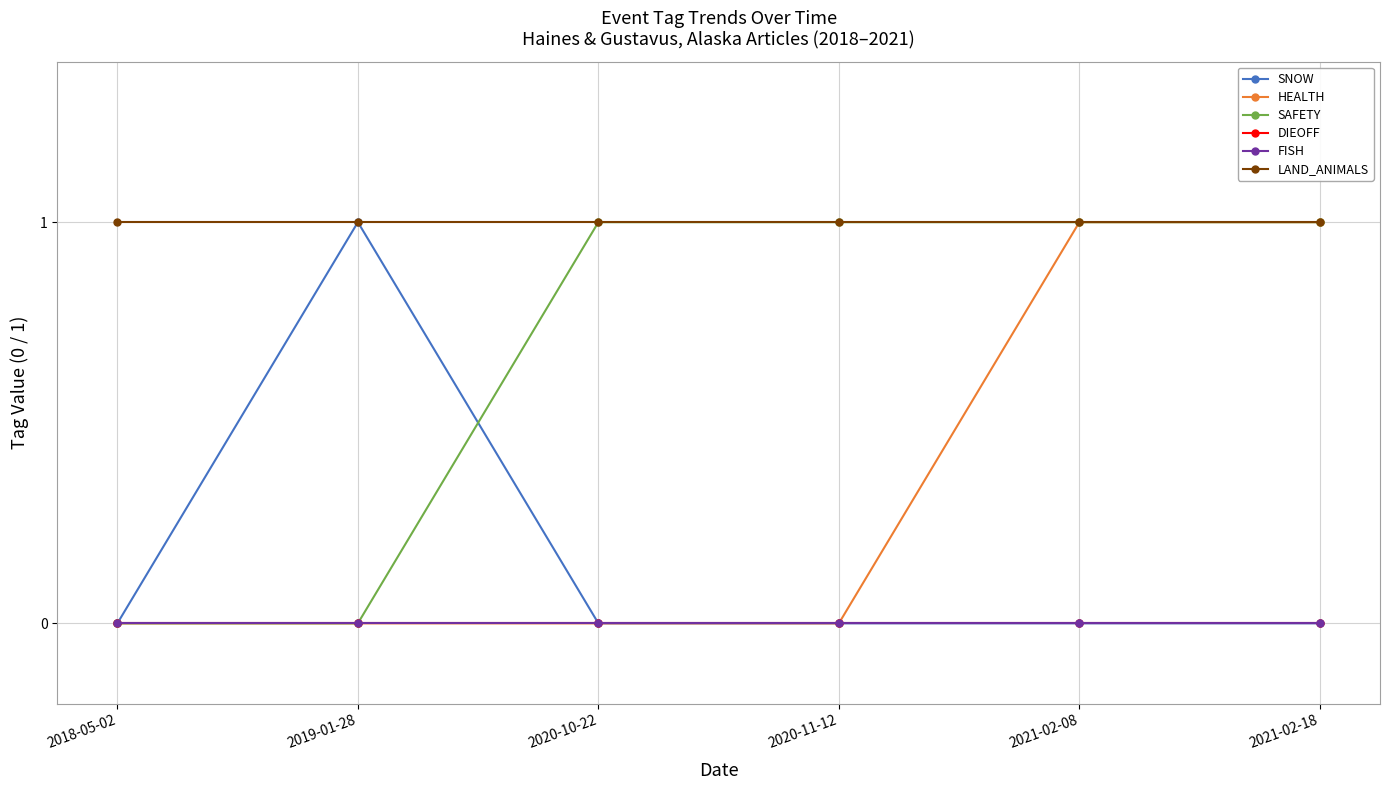

At 2021-02-18, list the series in order from smallest to largest.

SNOW, DIEOFF, FISH, HEALTH, SAFETY, LAND_ANIMALS